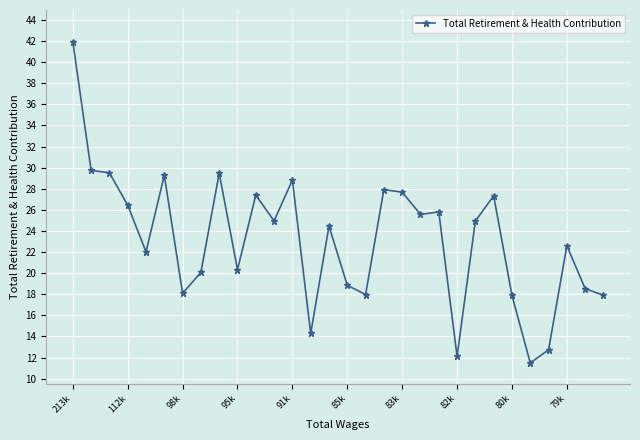

How many values exceed 24938?

14